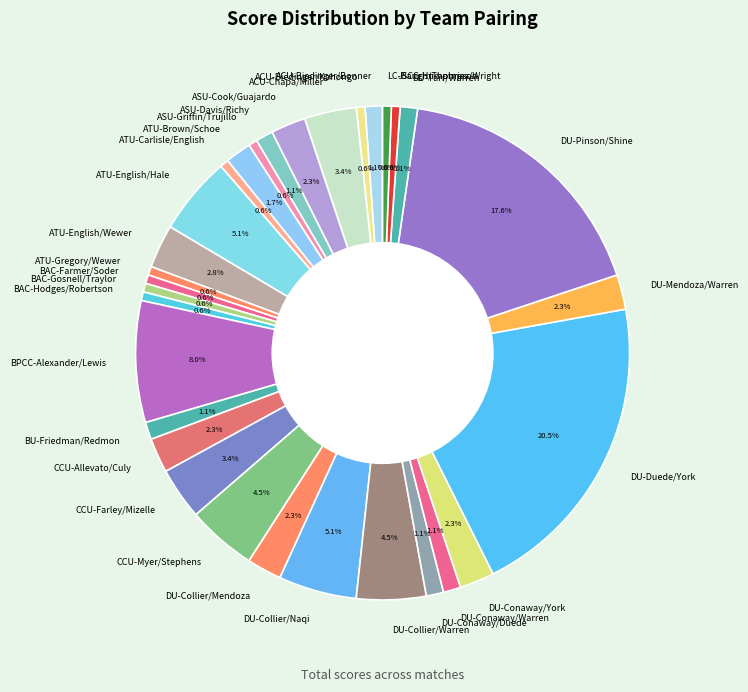

Is ASU-Davis/Richy the majority of the pie?

No